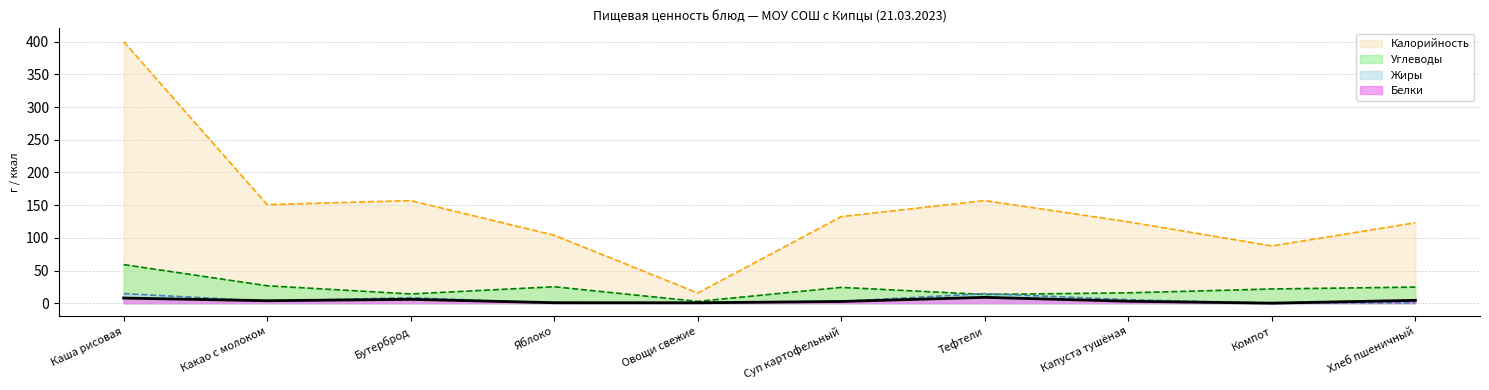

Which label corresponds to the largest value in the chart?

Каша рисовая